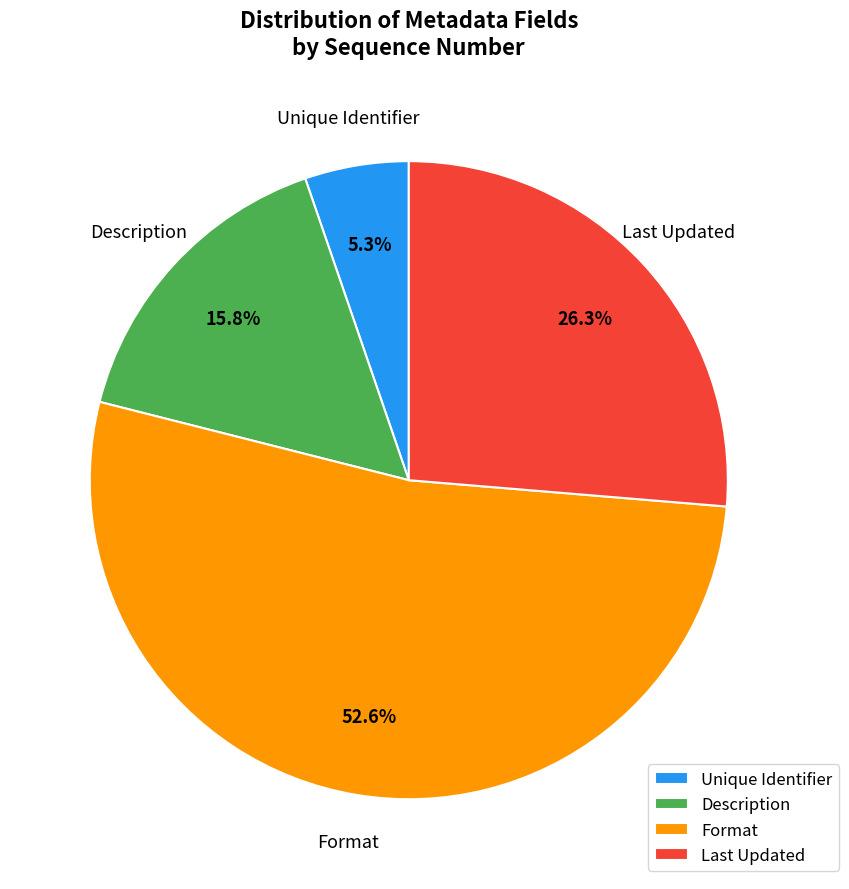

Which slice represents more than half of the pie?

Format